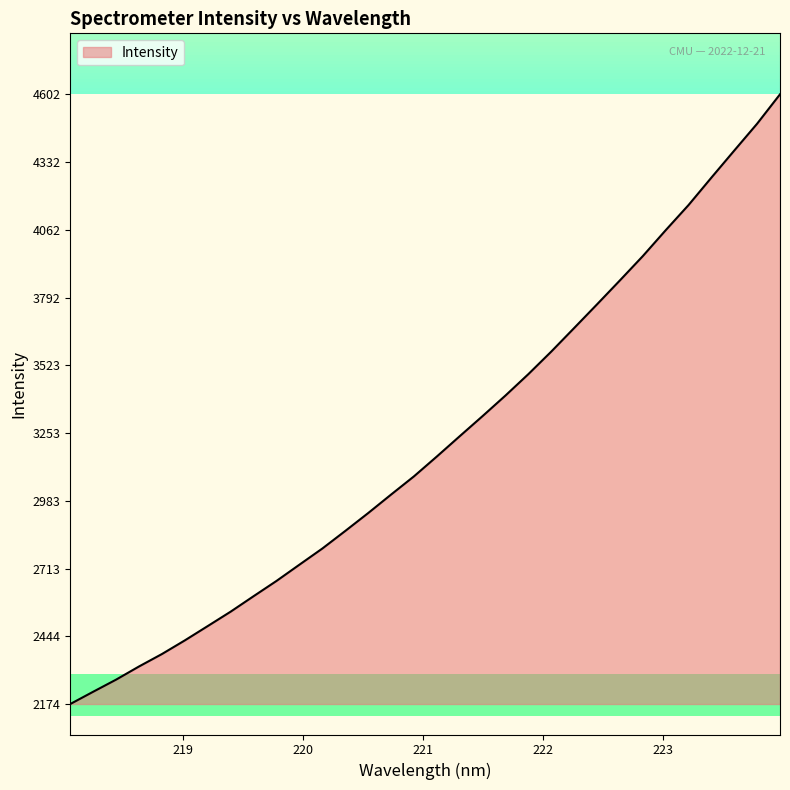

What is the greatest value displayed?

4601.8